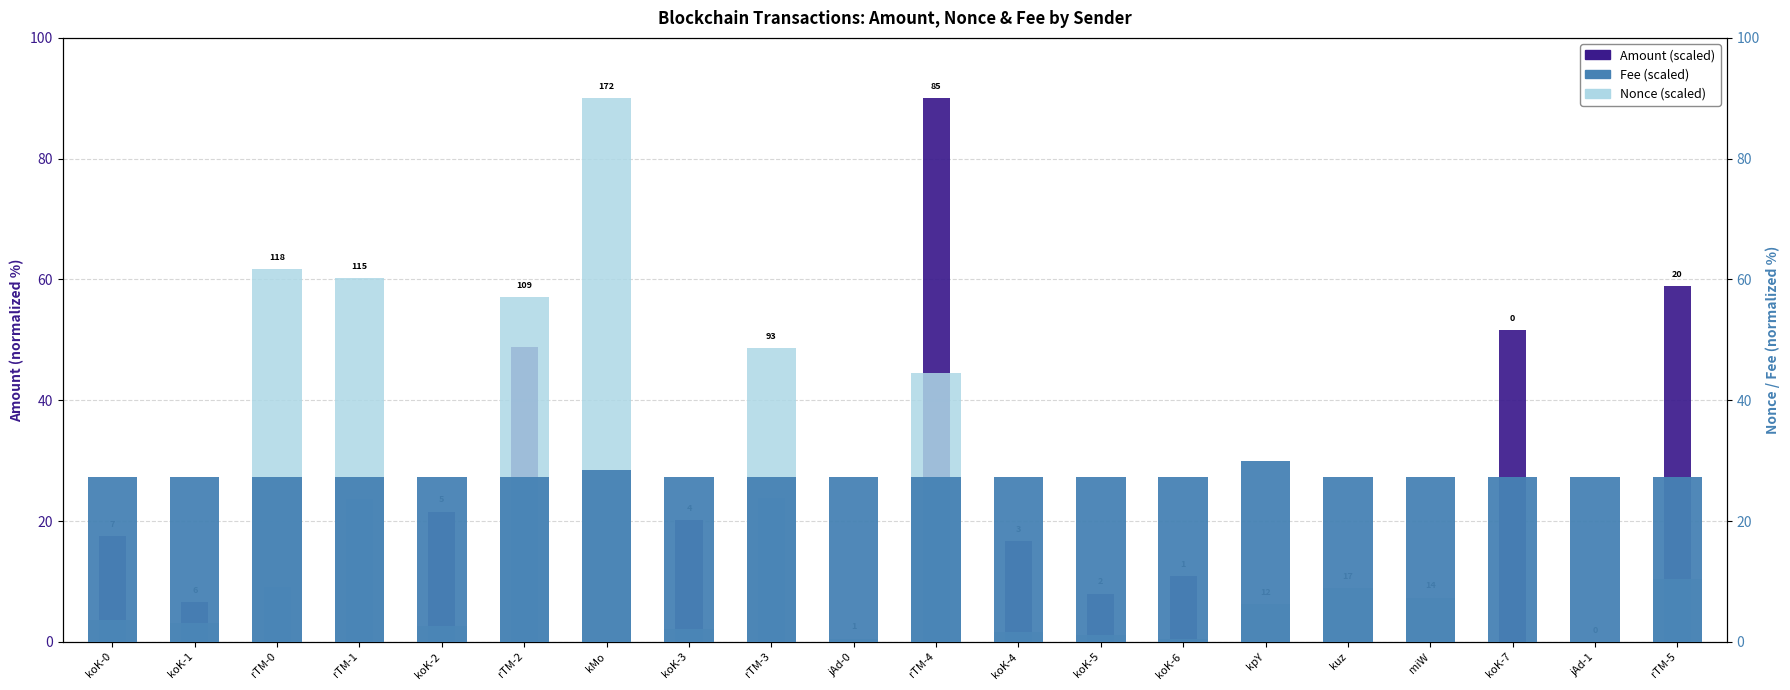

Does the chart contain stacked bars?

No